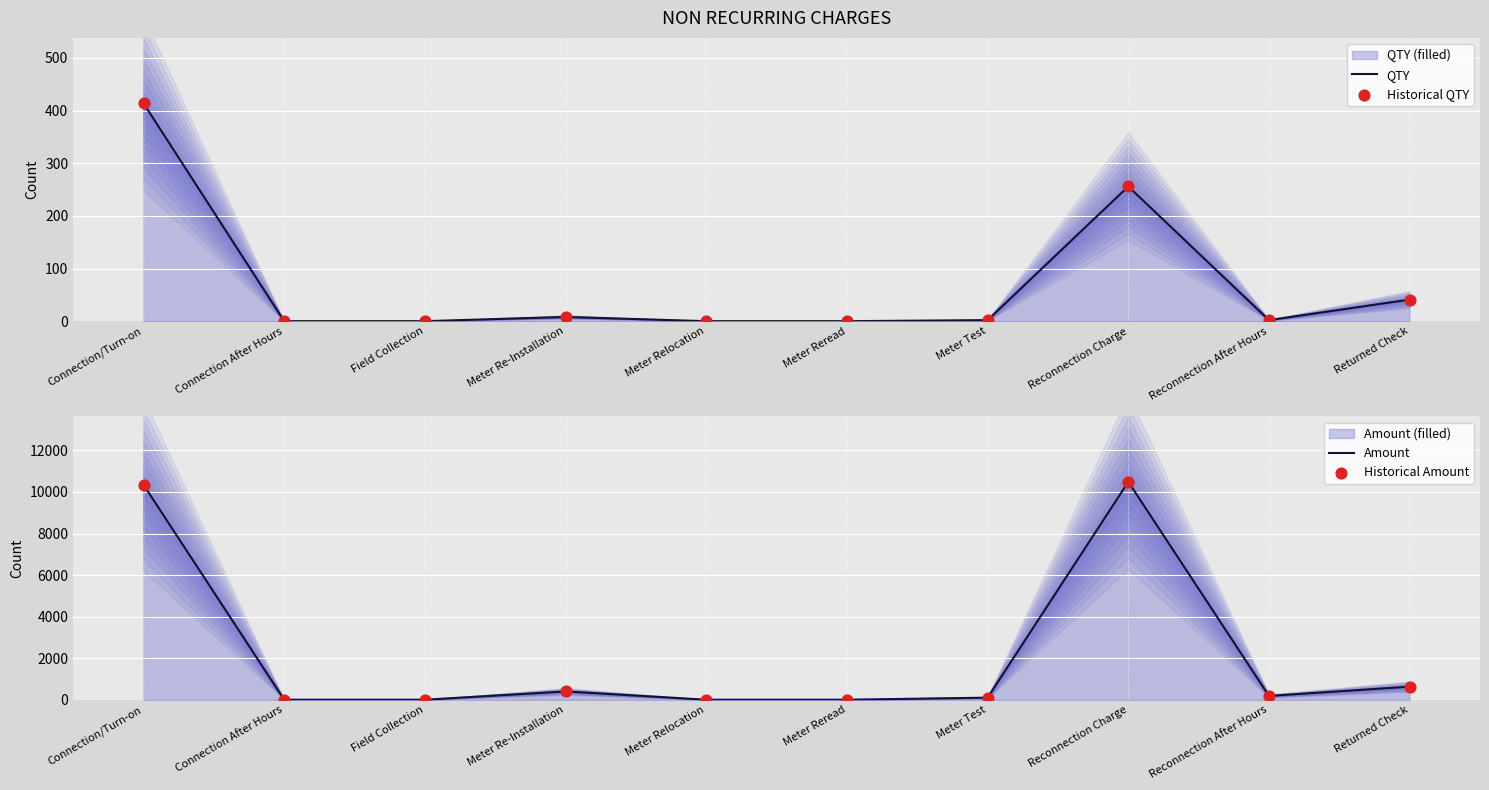

Which series has the largest total across all categories?

Amount